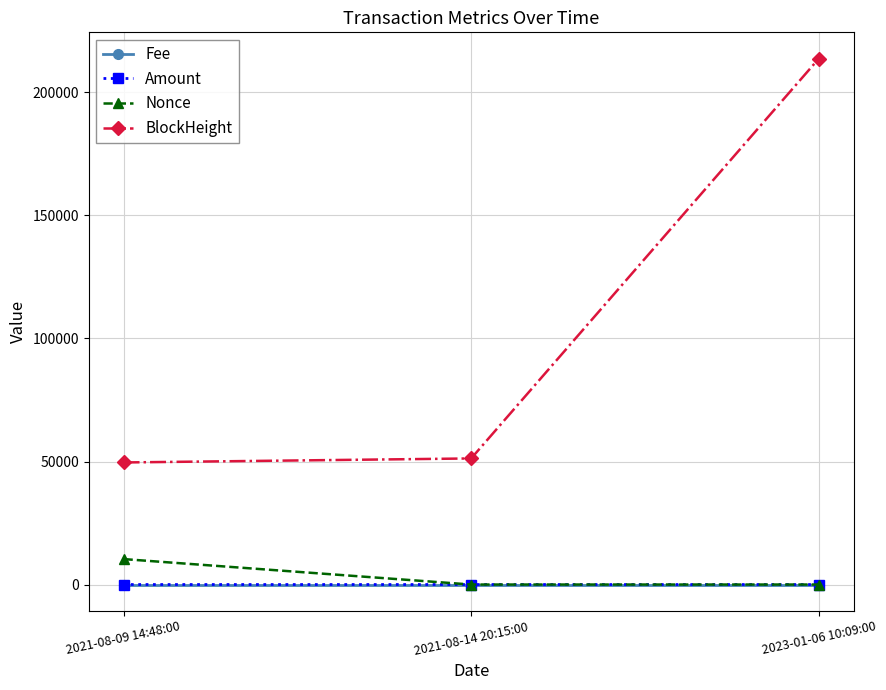

What is the value of the BlockHeight point at the 1st from the left?

49612.0